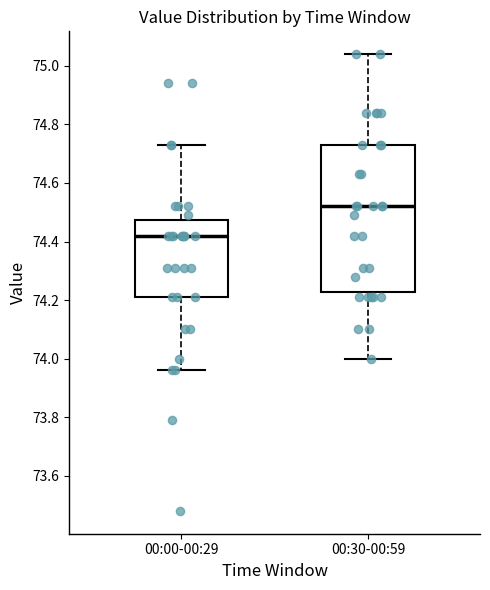

Reading left to right, transcribe this box plot: for each box, give where its median line is, the range the box spans, and where its two whiskers end, as read against the y-axis. The values are not printed on the chart, so give them approximately, as read against the axis.

00:00-00:29: median 74.42, box 74.22 to 74.48, whiskers 73.96 to 74.74
00:30-00:59: median 74.52, box 74.22 to 74.74, whiskers 74.00 to 75.04